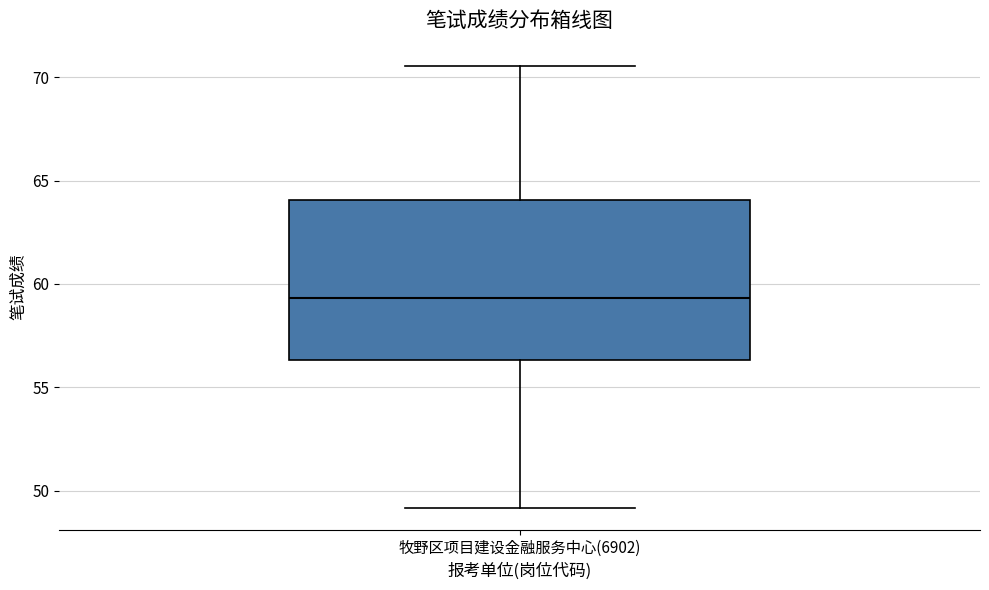

Read this box plot against the y-axis: the position of the median line, the range covered by the box, and the ends of both whiskers. The values are not printed on the chart, so give them approximately, as read against the axis.

median 59.5, box 56.5 to 64.0, whiskers 49.0 to 70.5